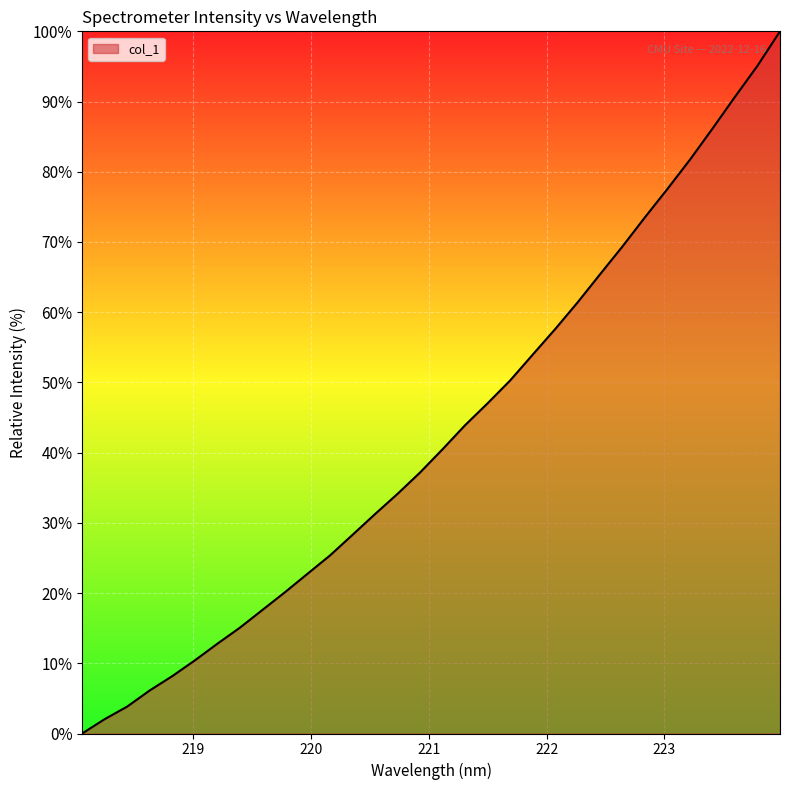

Does the chart have visible grid lines?

Yes